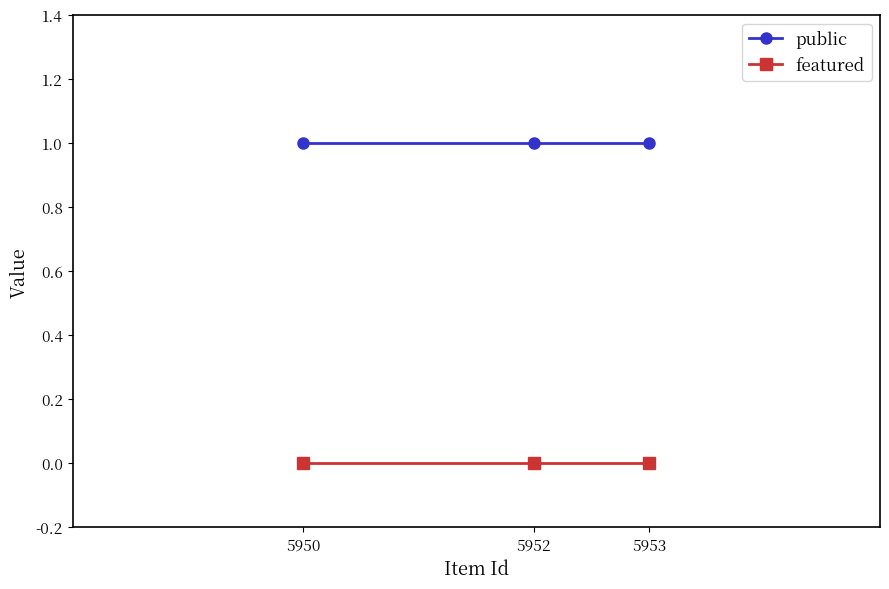

Which series has the largest total across all categories?

public